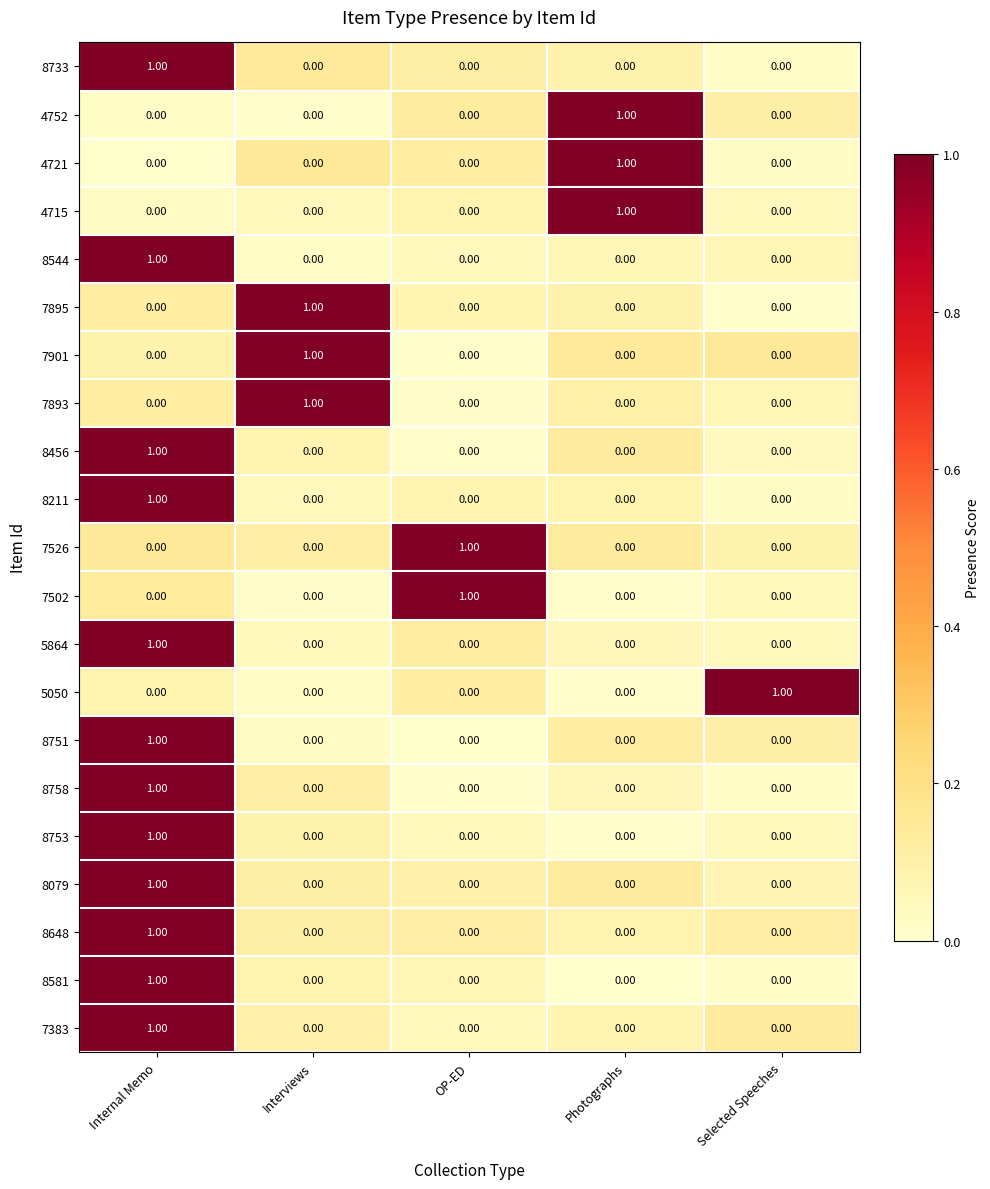

What is the total value across all series at Internal Memo?

12